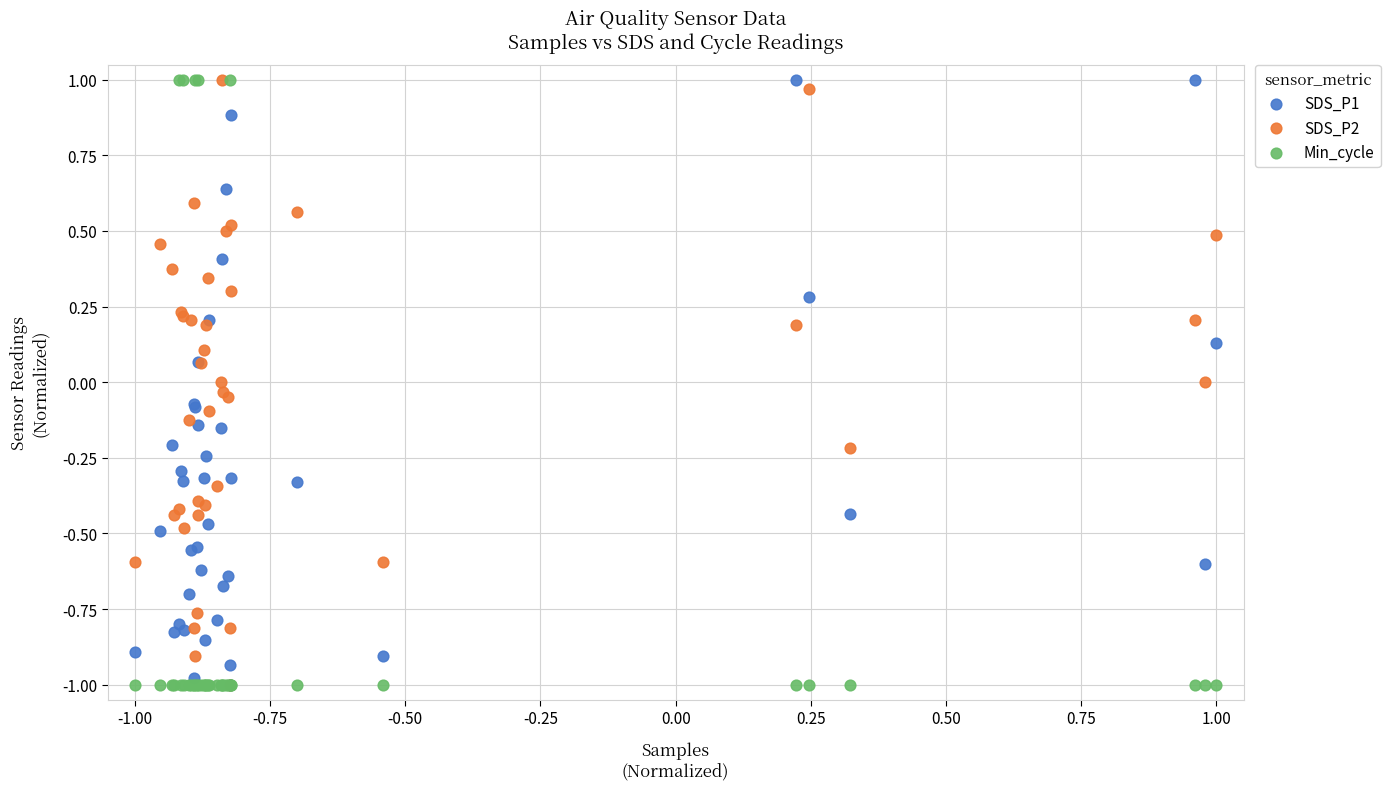

What are all the series names shown in the legend?

SDS_P1, SDS_P2, Min_cycle